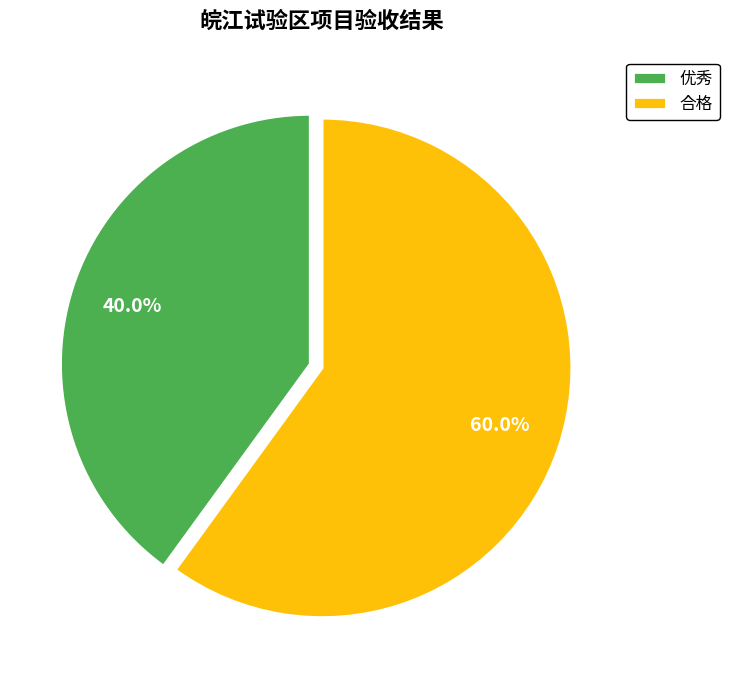

Which slice is the largest?

合格